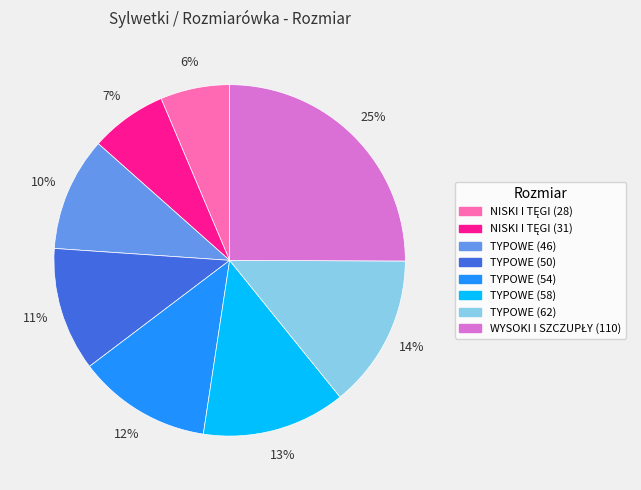

To the nearest percent, what percentage of the pie is TYPOWE (58)?

13%